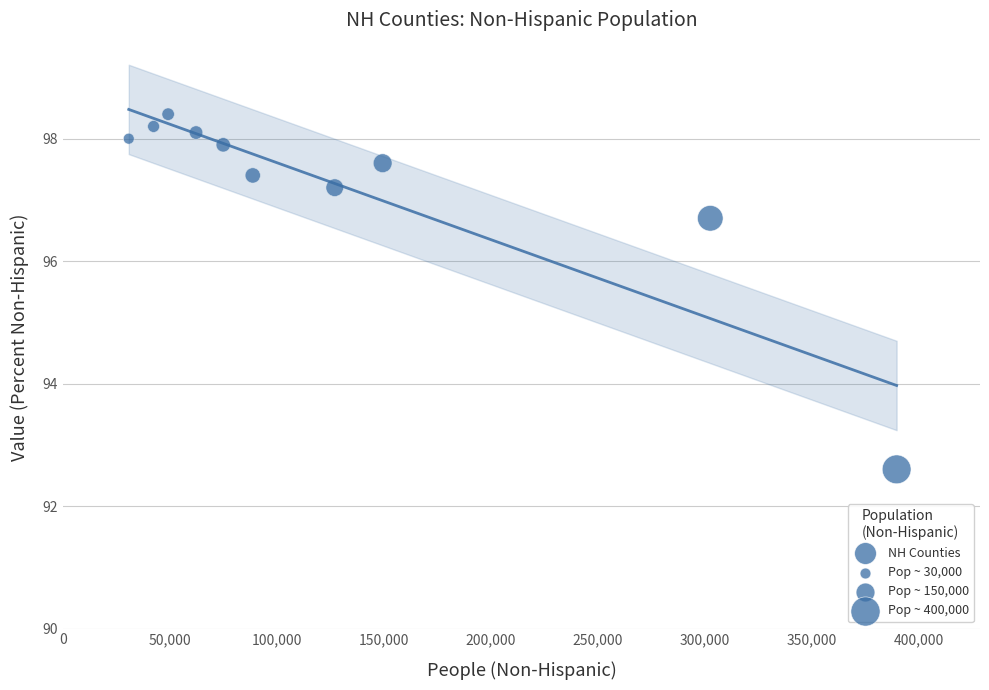

What Y value in the scatter plot is closest to 95?

96.7